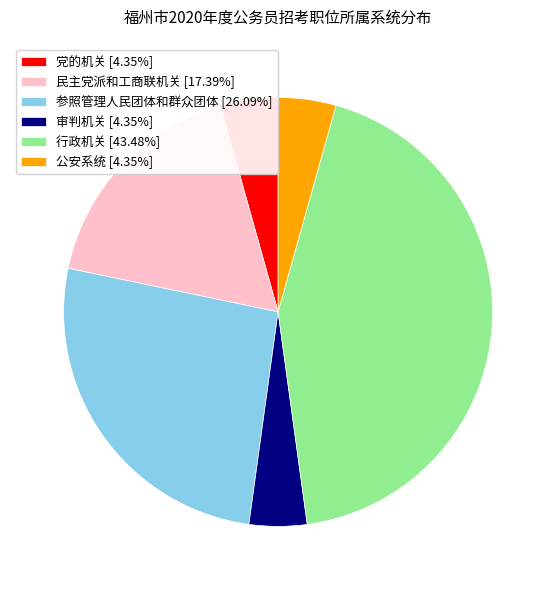

True or false: 民主党派和工商联机关 accounts for 17% of the total.

True